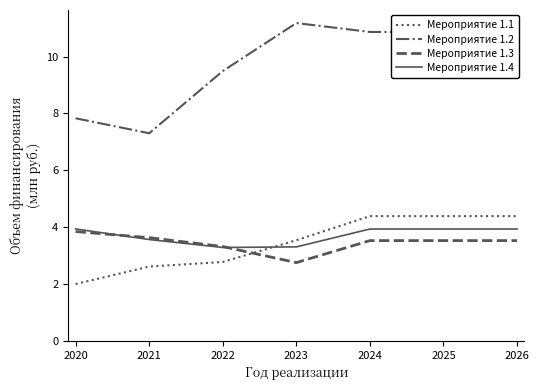

True or false: Мероприятие 1.3 has a value of 3.6 at 2021.

True